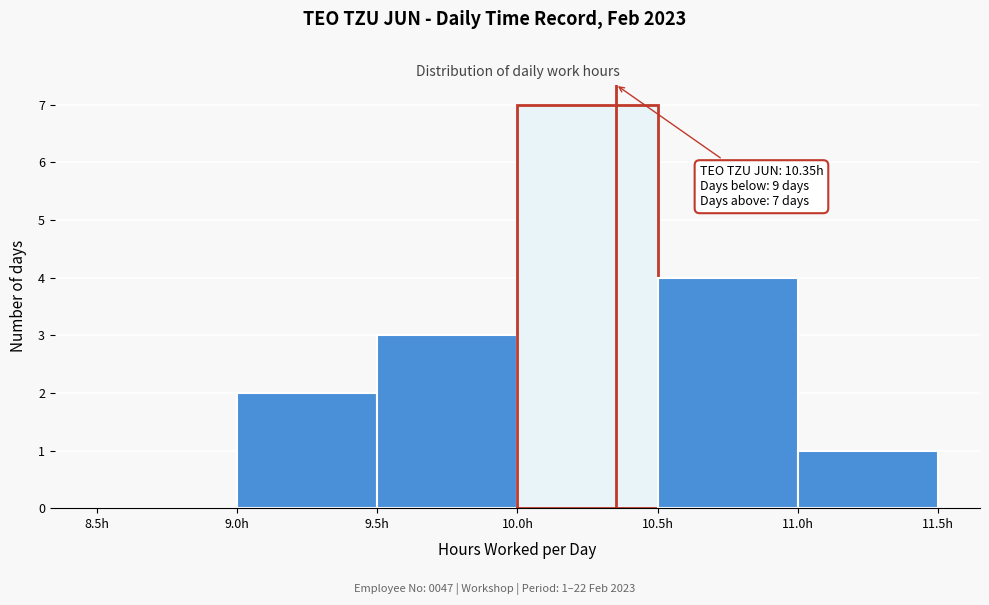

Over which range of the x-axis is the bar tallest?

10.0 to 10.5